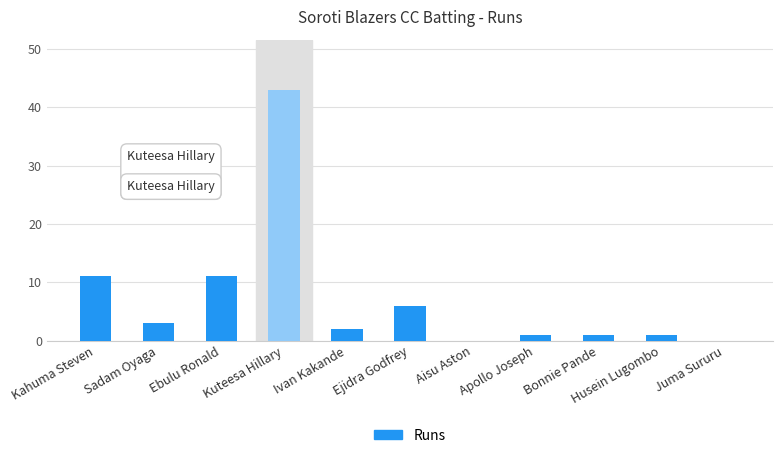

The value at Sadam Oyaga is 1. True or false?

False